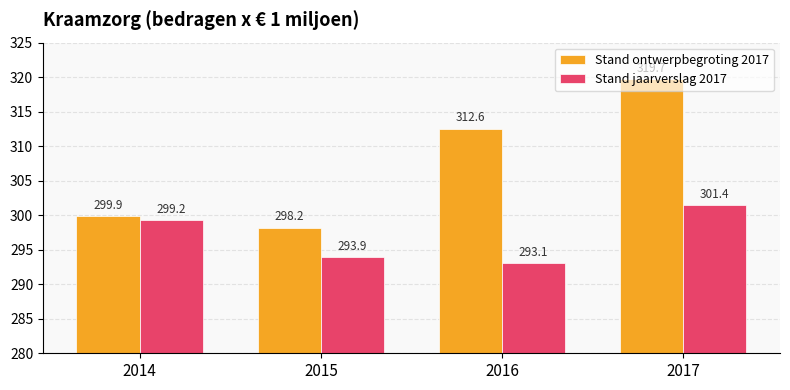

What is the minimum value shown in the chart?

293.1